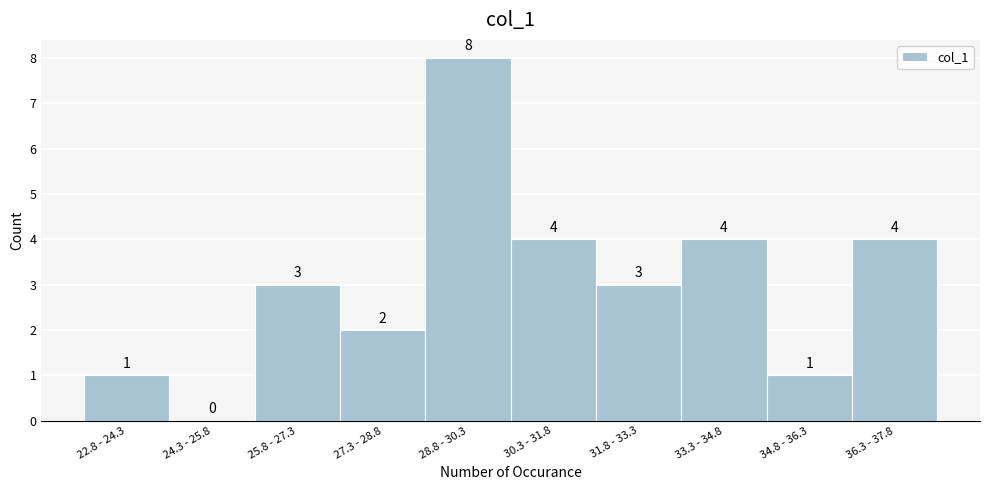

Reading right to left, list all the values displayed in this chart.

36.3 - 37.8=4	34.8 - 36.3=1	33.3 - 34.8=4	31.8 - 33.3=3	30.3 - 31.8=4	28.8 - 30.3=8	27.3 - 28.8=2	25.8 - 27.3=3	24.3 - 25.8=0	22.8 - 24.3=1